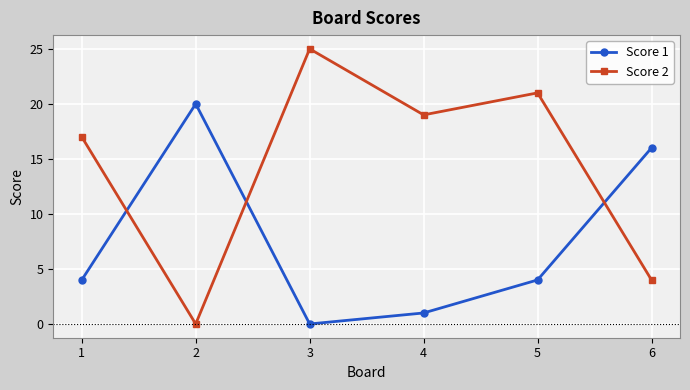

True or false: Score 1 has a value of 1 at 1.

False